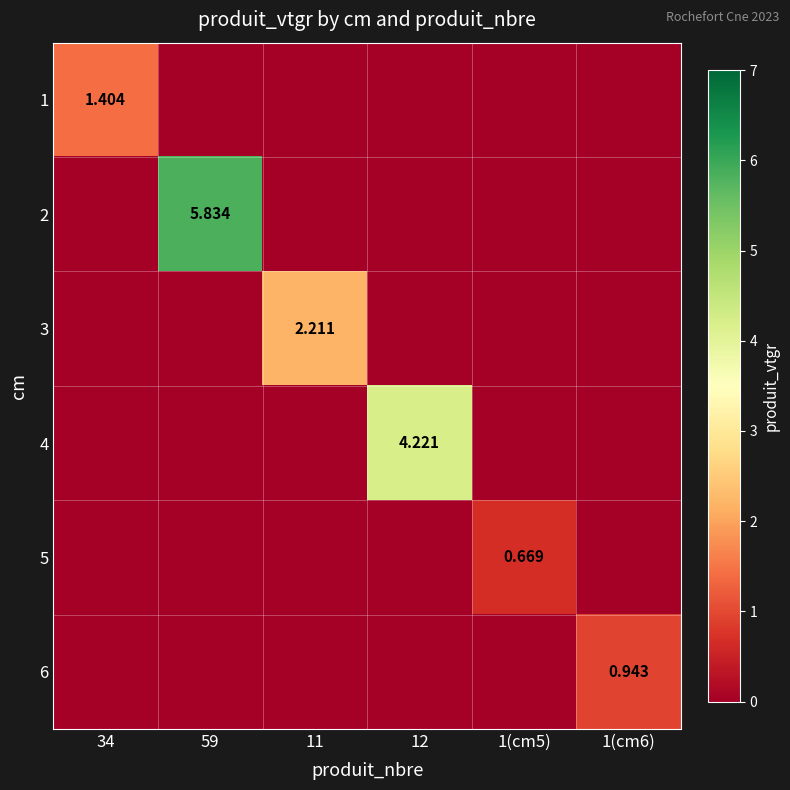

Which category has the lowest value in the 1 series?

59